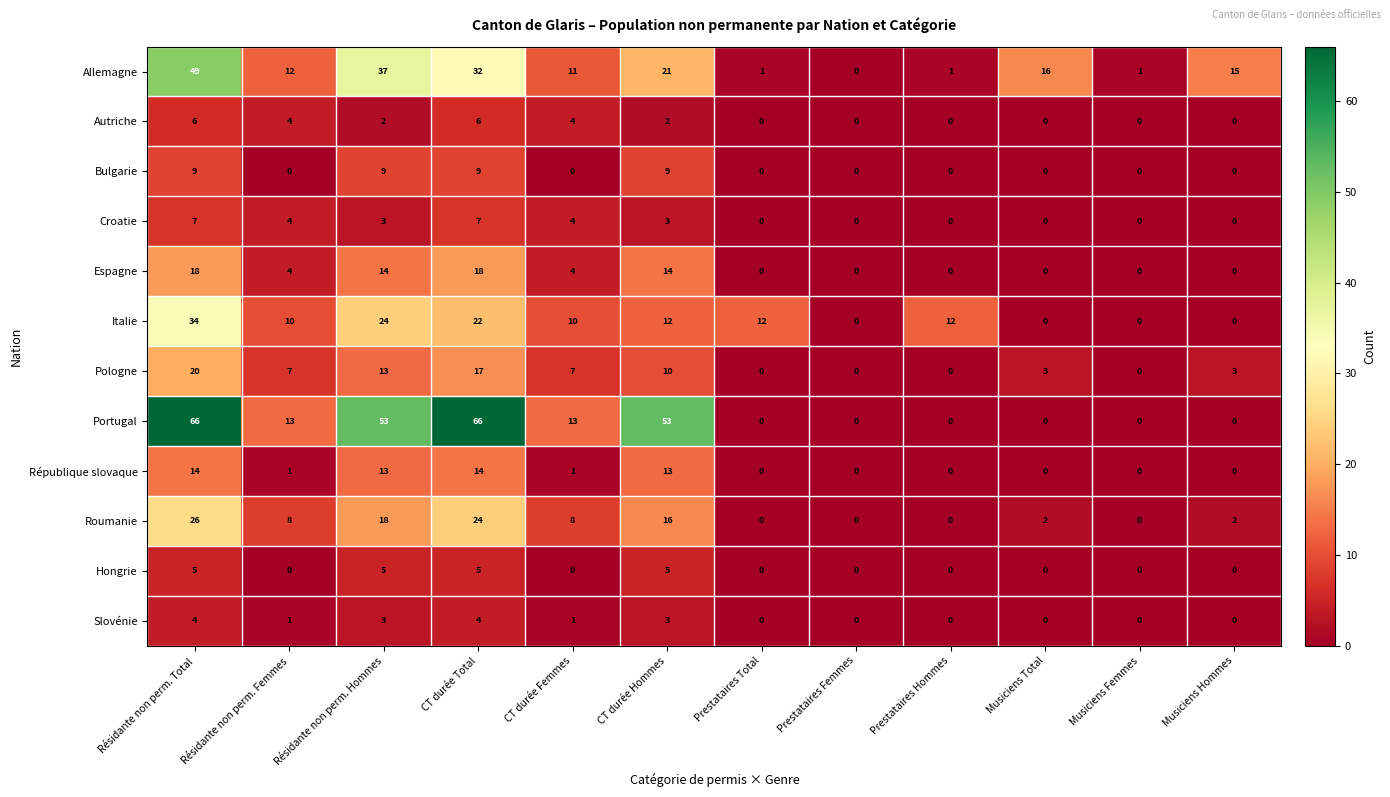

Is it true that Croatie equals 6 at Résidante non perm. Femmes?

False